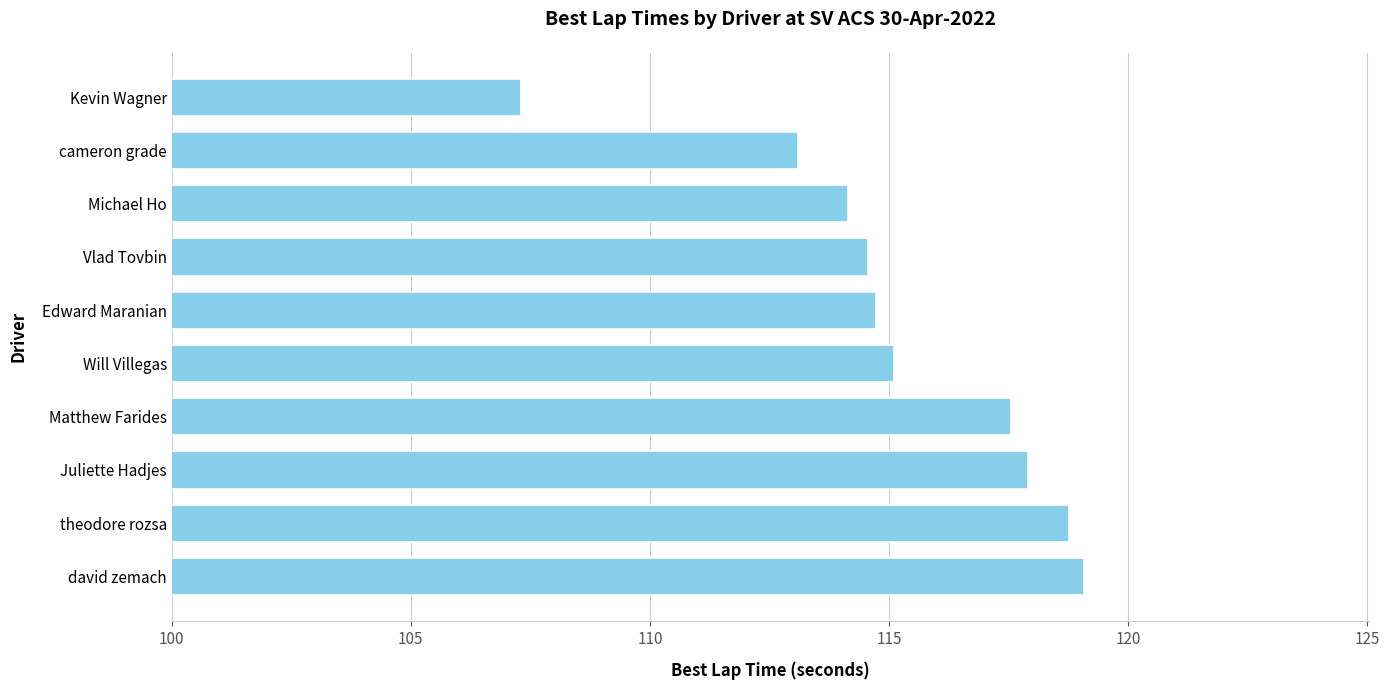

Between Michael Ho and Juliette Hadjes, which is larger?

Juliette Hadjes